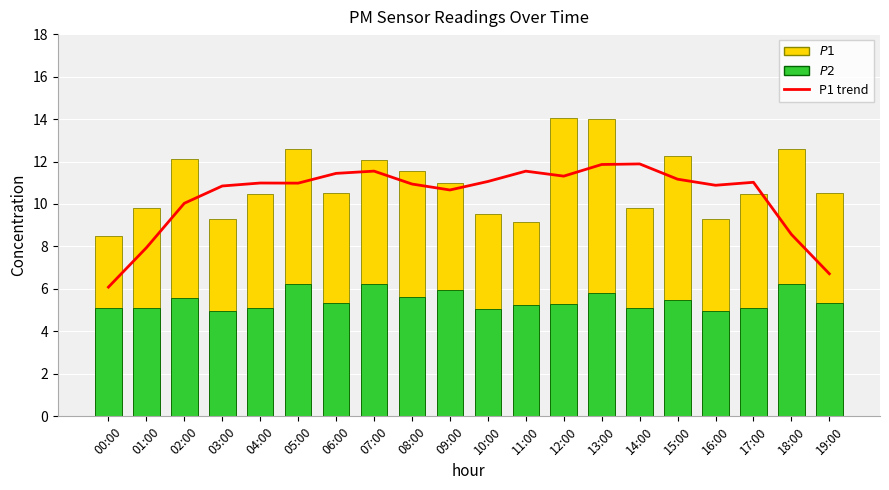

How many distinct data groups are displayed?

3